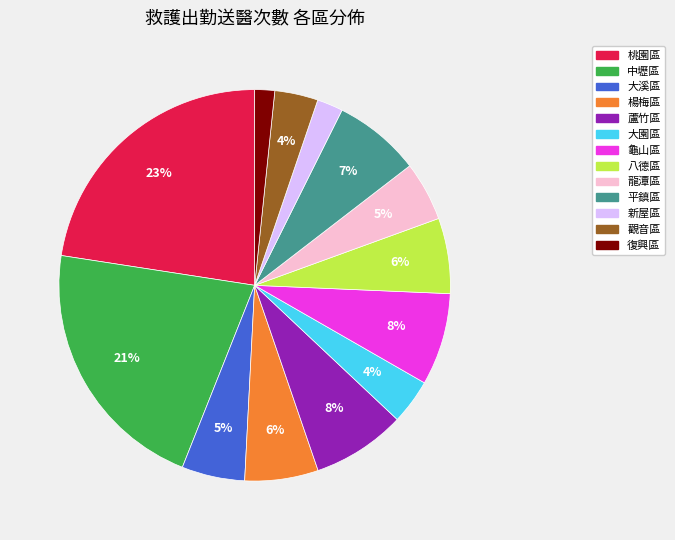

Count the number of slices in the pie.

13